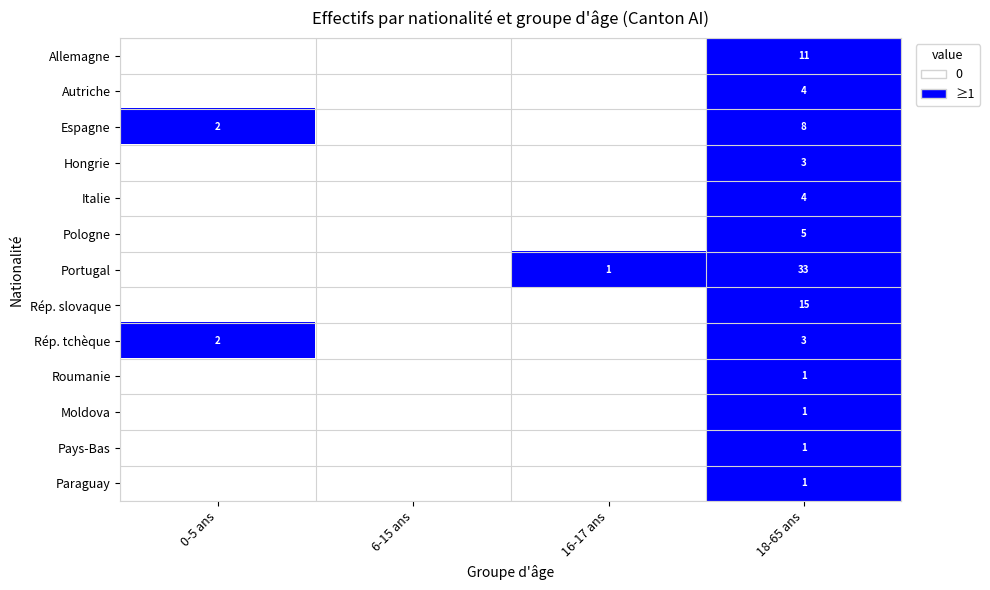

What is the total value across all series at 18-65 ans?

90